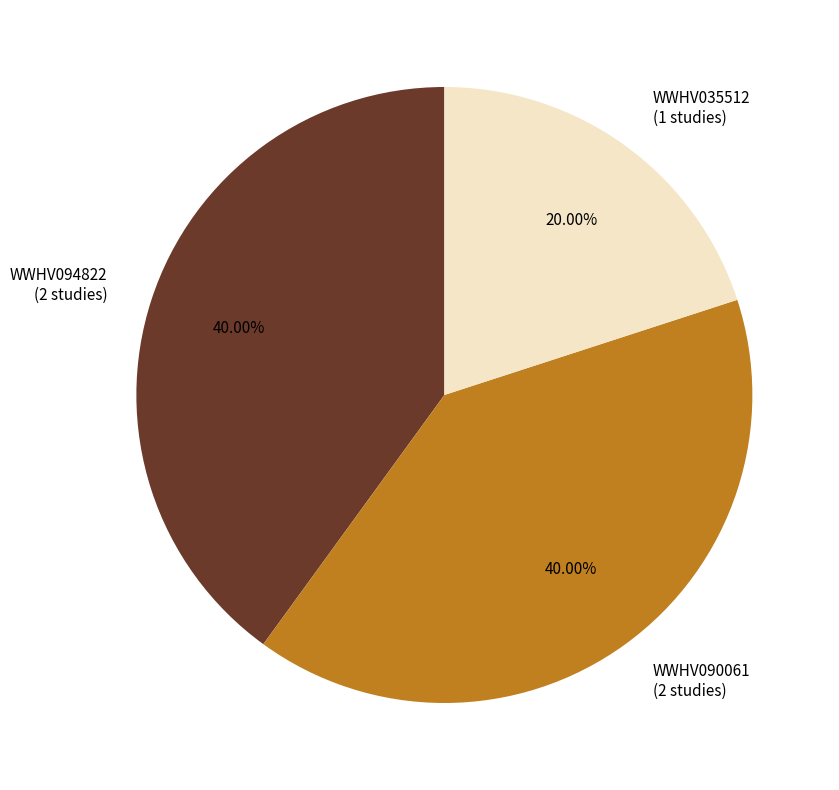

To the nearest percent, what percentage of the pie is WWHV094822?

40%